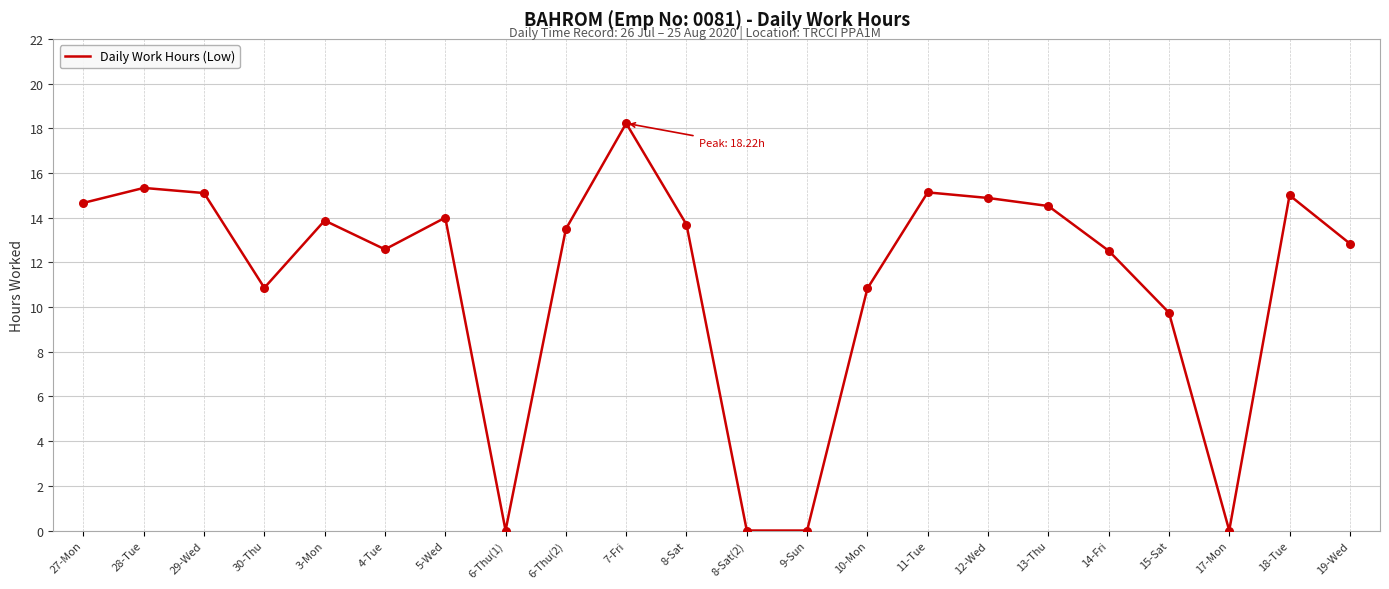

Which has a higher value, 27-Mon or 15-Sat?

27-Mon